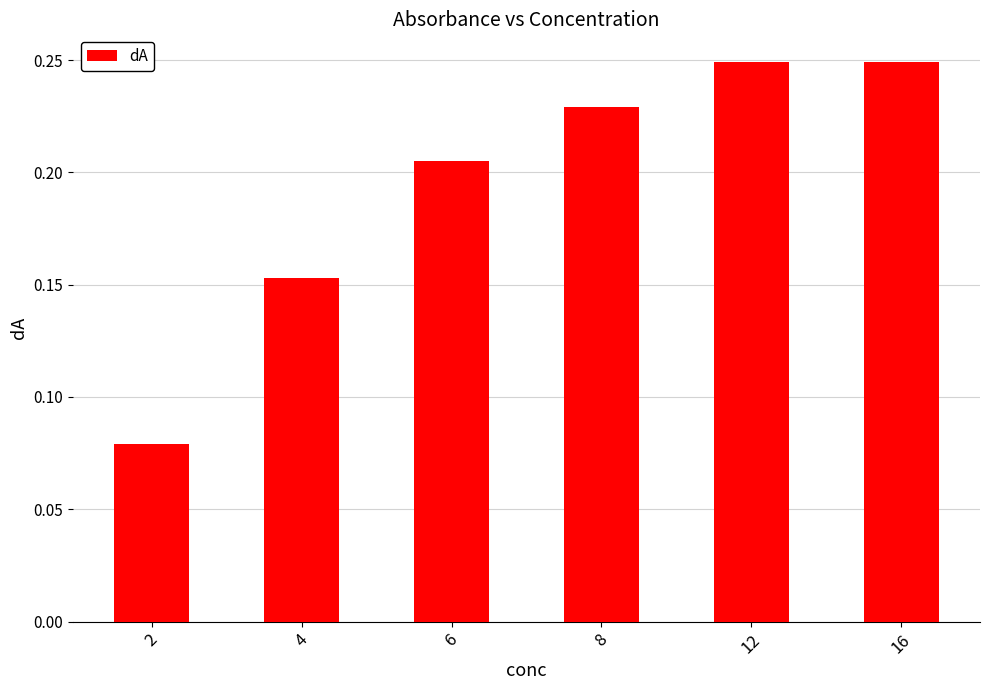

Where is the data nearest to the value 0?

2